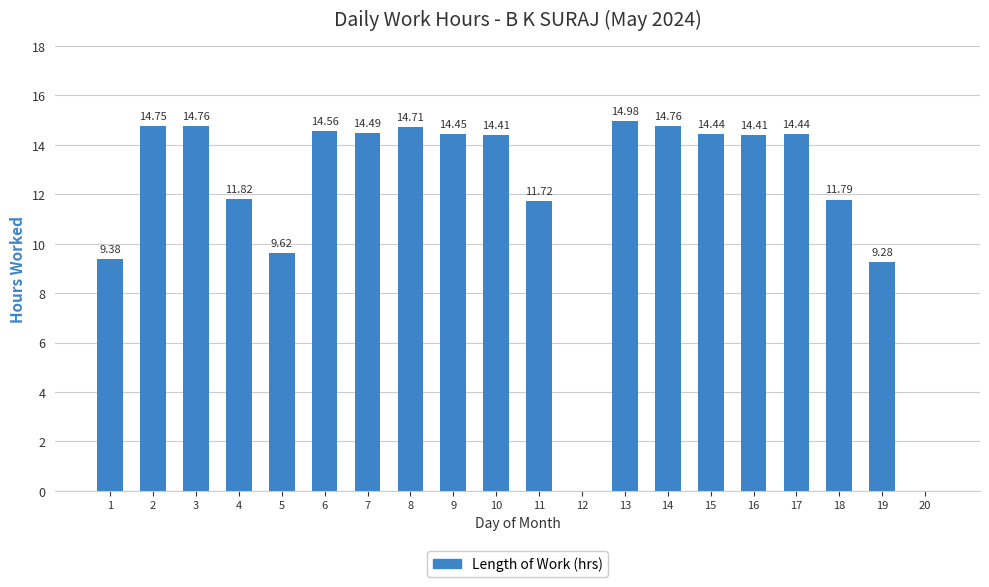

Where does the data first go above 14?

2